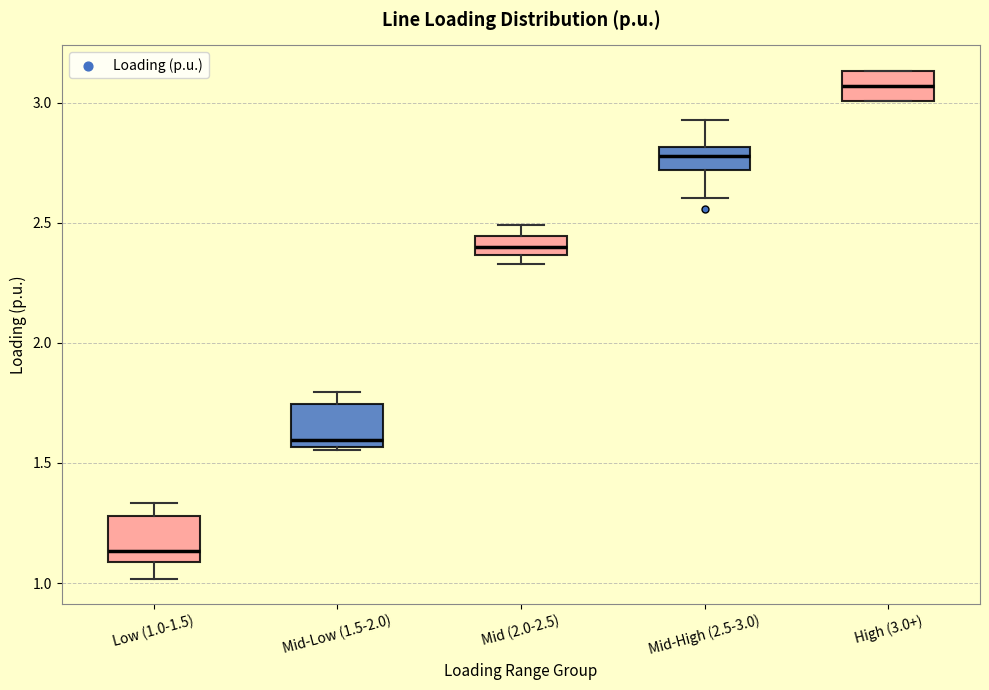

Reading left to right, transcribe this box plot: for each box, give where its median line is, the range the box spans, and where its two whiskers end, as read against the y-axis. The values are not printed on the chart, so give them approximately, as read against the axis.

Low (1.0-1.5): median 1.15, box 1.10 to 1.30, whiskers 1.00 to 1.35
Mid-Low (1.5-2.0): median 1.60, box 1.55 to 1.75, whiskers 1.55 to 1.80
Mid (2.0-2.5): median 2.40, box 2.35 to 2.45, whiskers 2.35 (just below the box's lower edge) to 2.50
Mid-High (2.5-3.0): median 2.80 (inside the box), box 2.70 to 2.80, whiskers 2.60 to 2.95
High (3.0+): median 3.05, box 3.00 to 3.15, whiskers 3.00 to 3.15